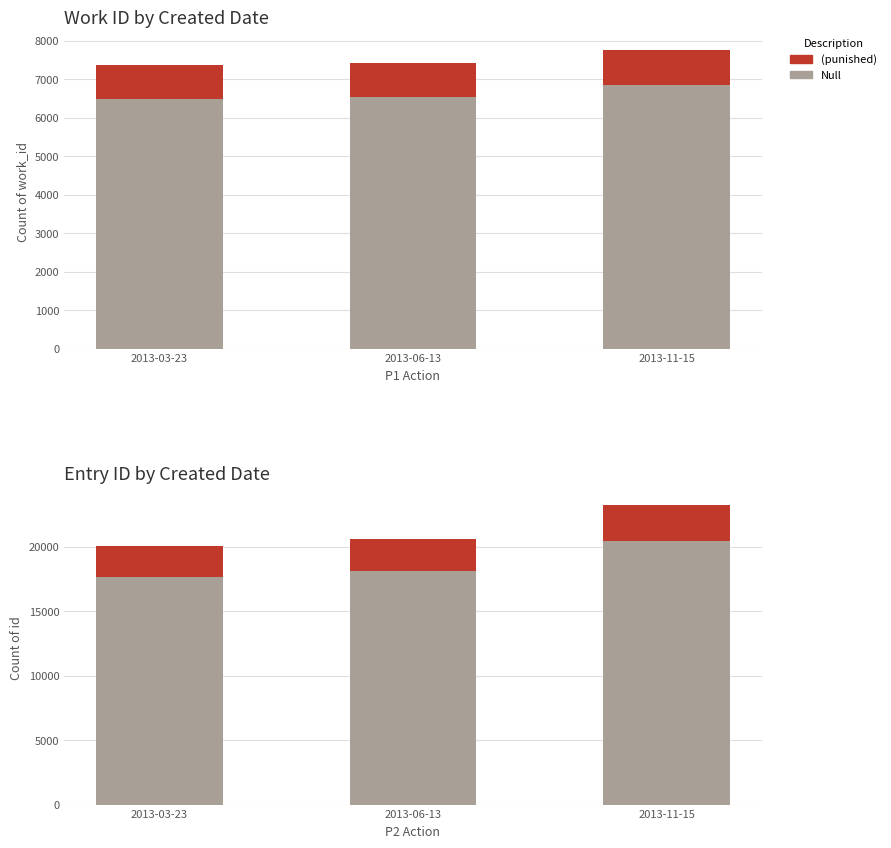

Reading left to right, extract all data points from this chart.

Null: 2013-03-23=17647.5	2013-06-13=18143.0	2013-11-15=20428.3
(punished): 2013-03-23=2406.5	2013-06-13=2474.0	2013-11-15=2785.7